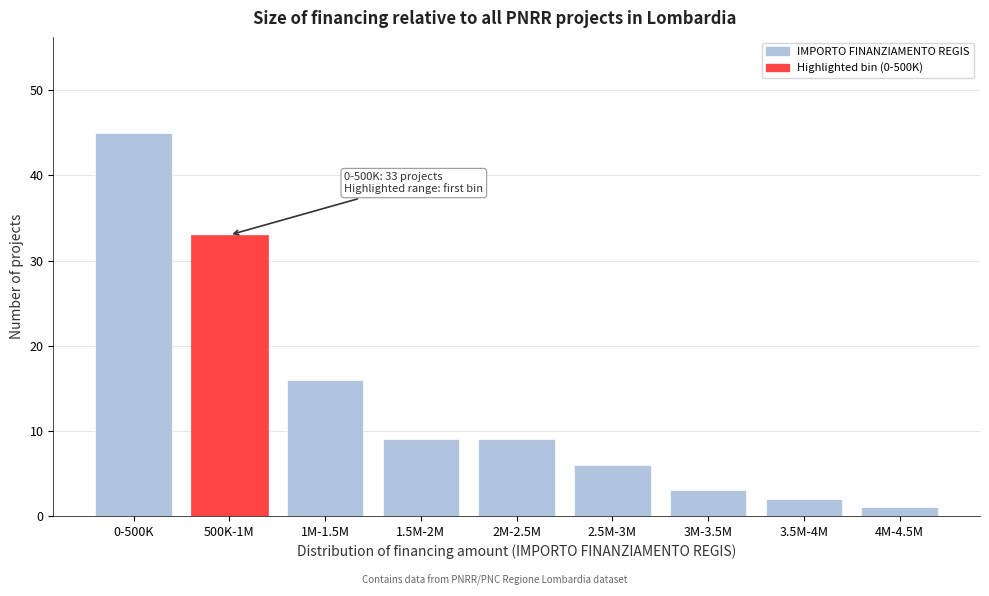

Reading left to right, list all the values displayed in this chart.

45	33	16	9	9	6	3	2	1